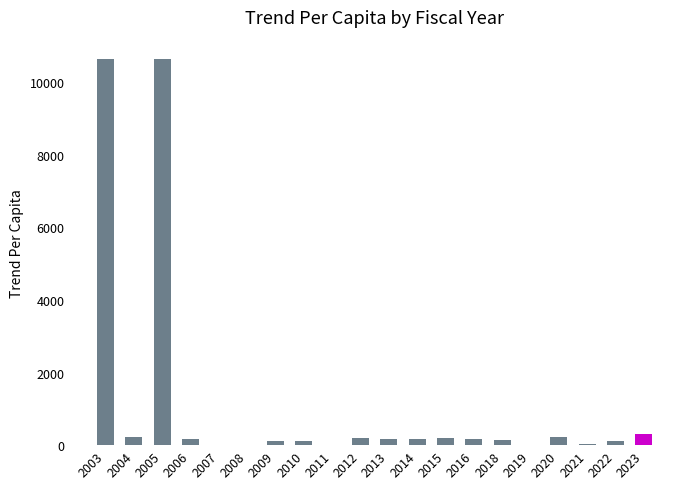

The value at 2005 is 15063.9. True or false?

False